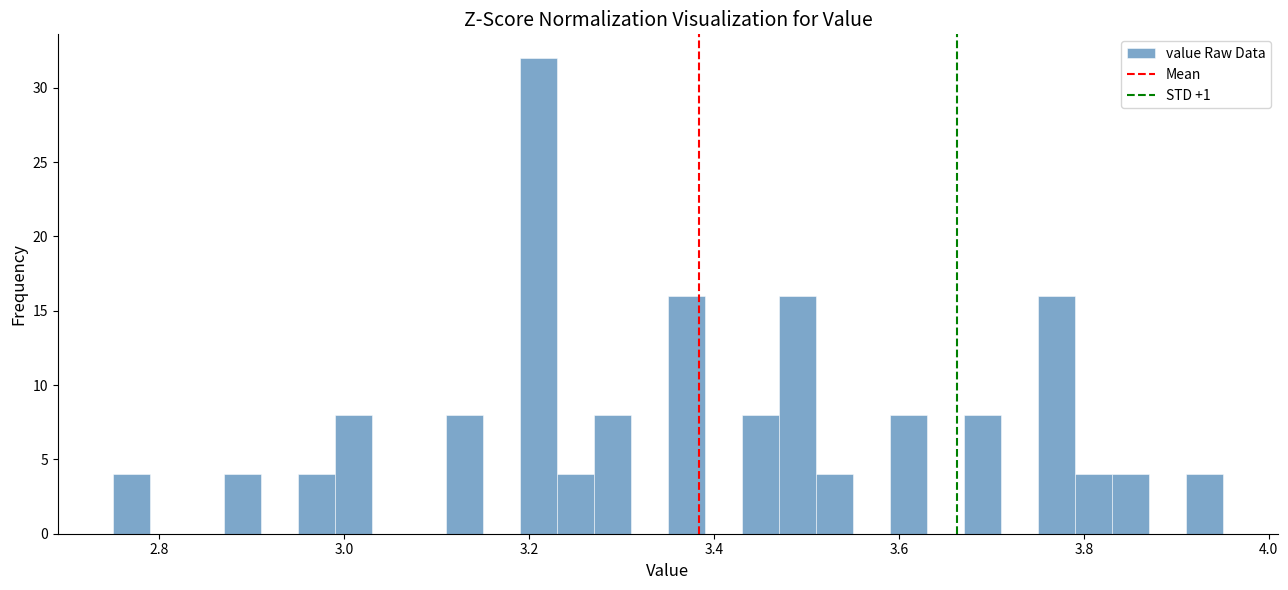

Read against the x-axis, roughly where is the centre of the tallest bar?

3.22